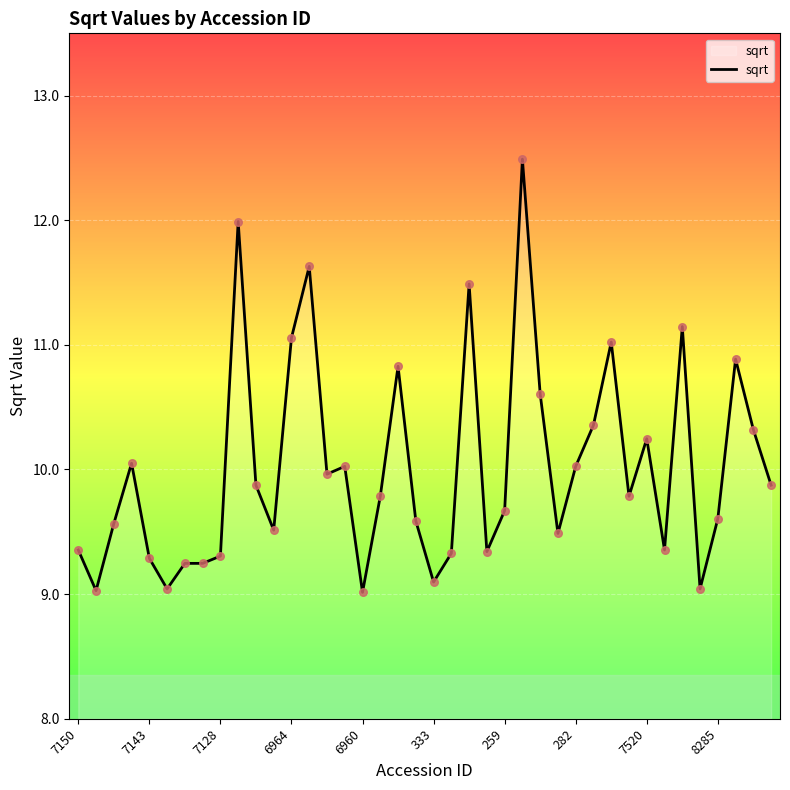

What is the minimum value shown in the chart?

9.0